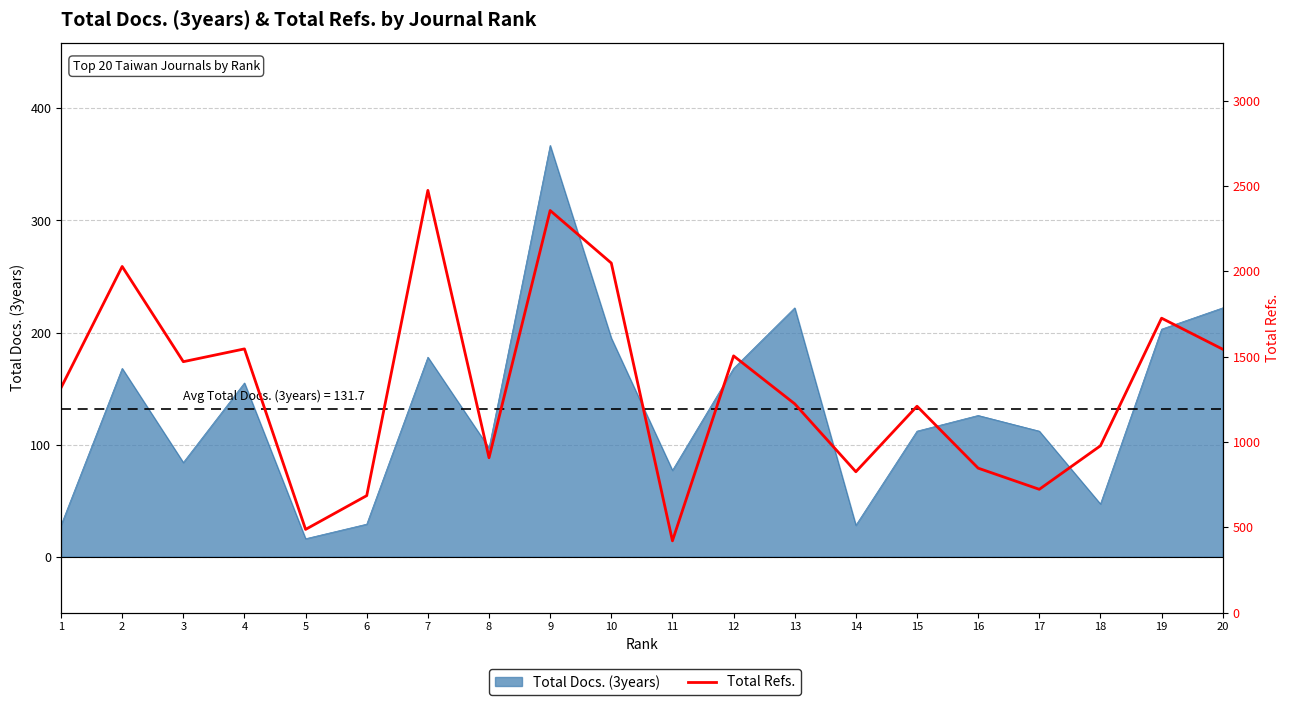

The value at 2 is 2029. True or false?

True